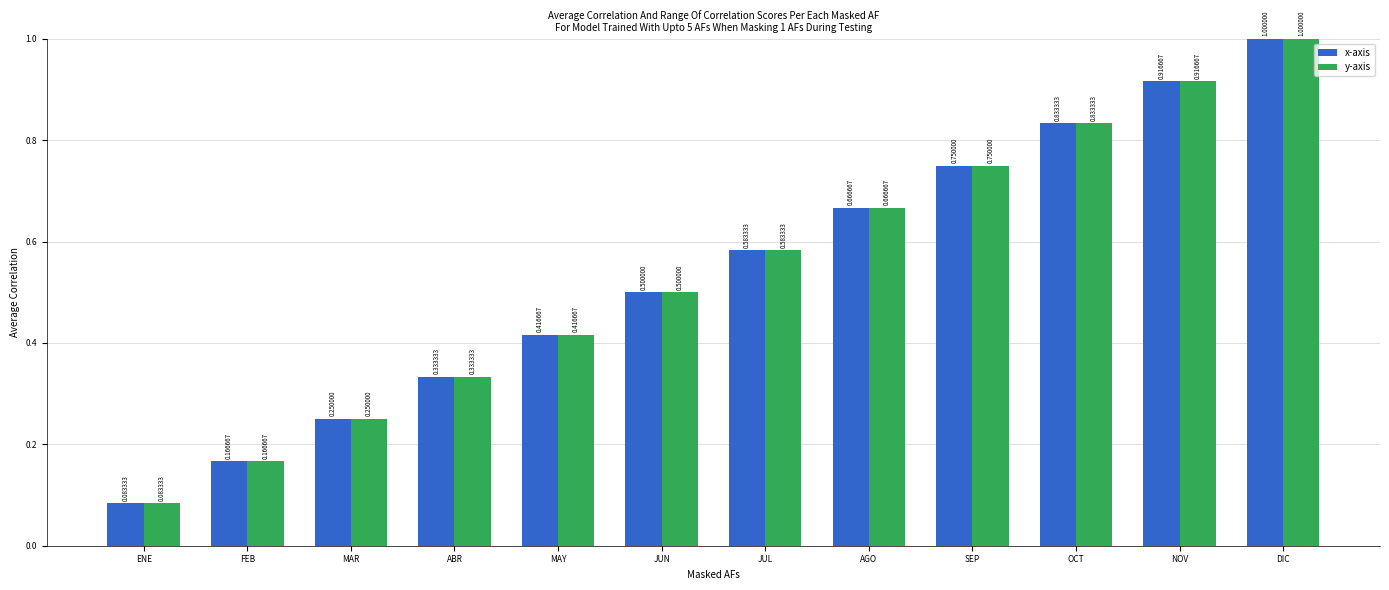

The value of y-axis at SEP is 0.4. True or false?

False